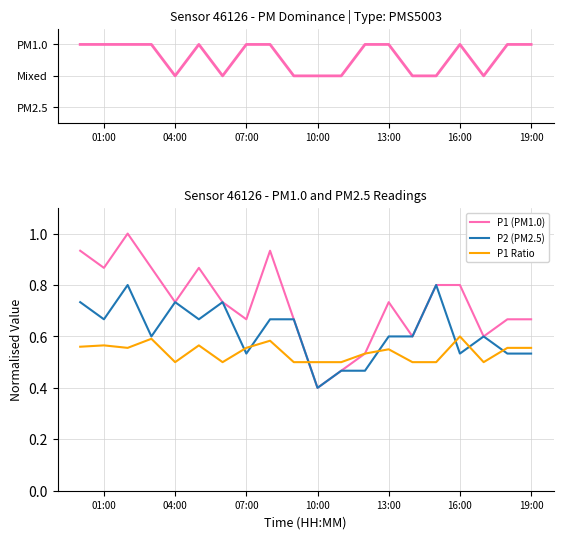

True or false: Dominant and P1 (PM1.0) cross at least once.

False